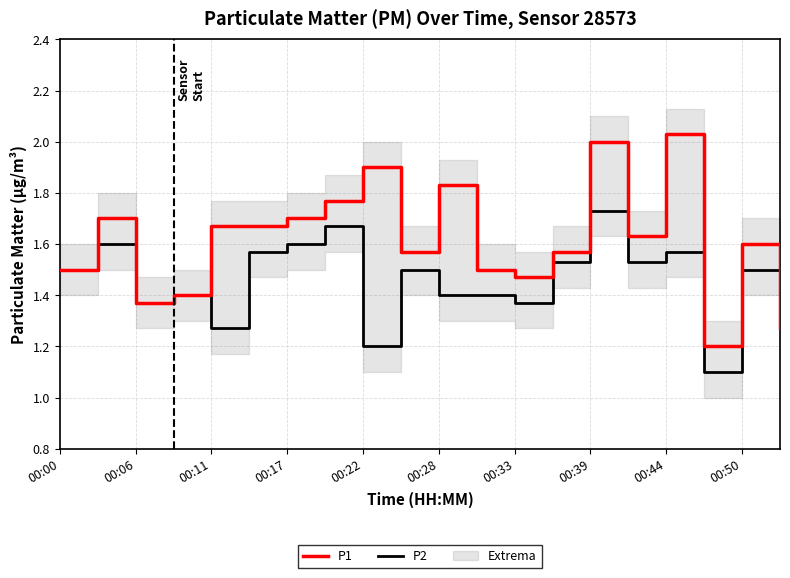

Is it true that P2 equals 1.9 at 00:28?

False